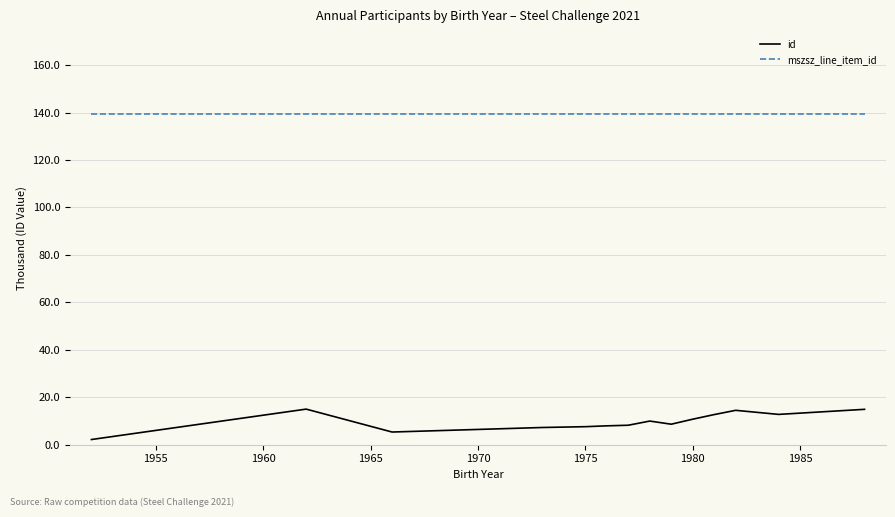

Rank the series by their maximum value, from lowest to highest.

id, mszsz_line_item_id